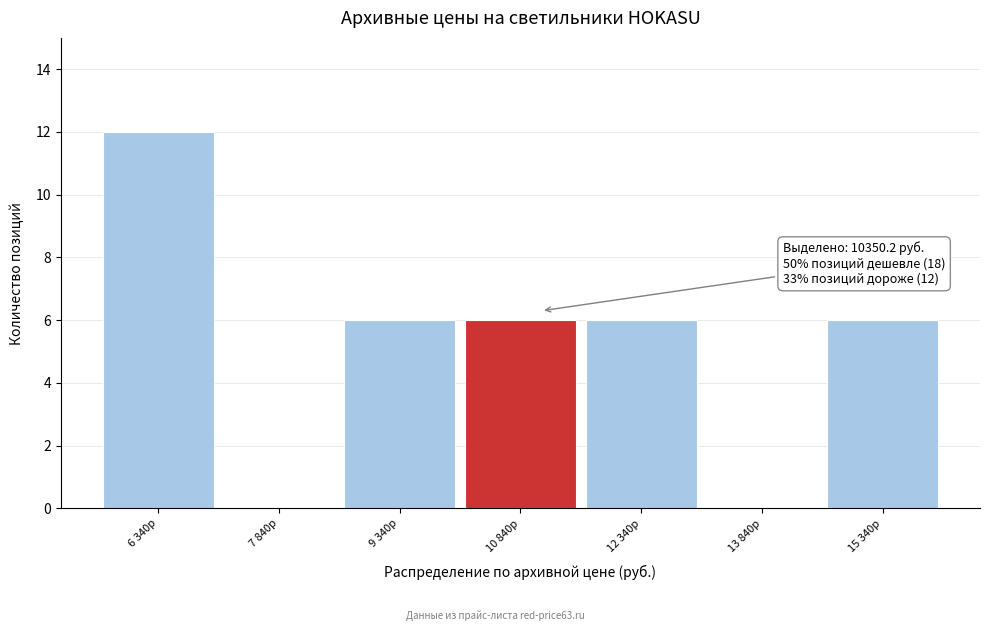

Reading left to right, transcribe all the data shown in this chart.

6 340р=12	7 840р=0	9 340р=6	10 840р=6	12 340р=6	13 840р=0	15 340р=6